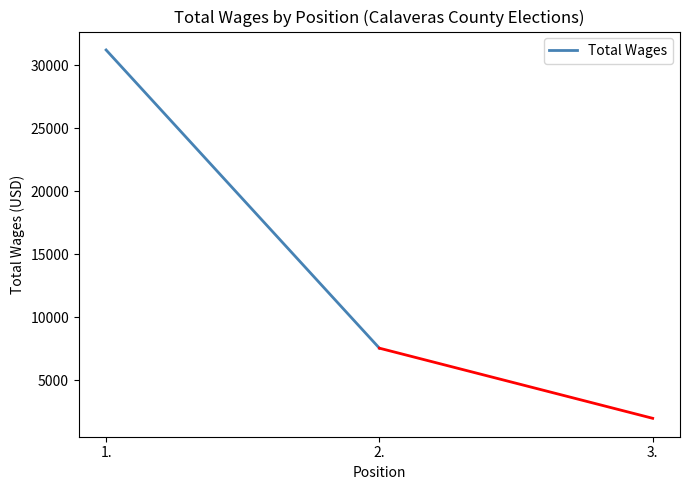

List the labels in order of value, largest first.

1., 2.